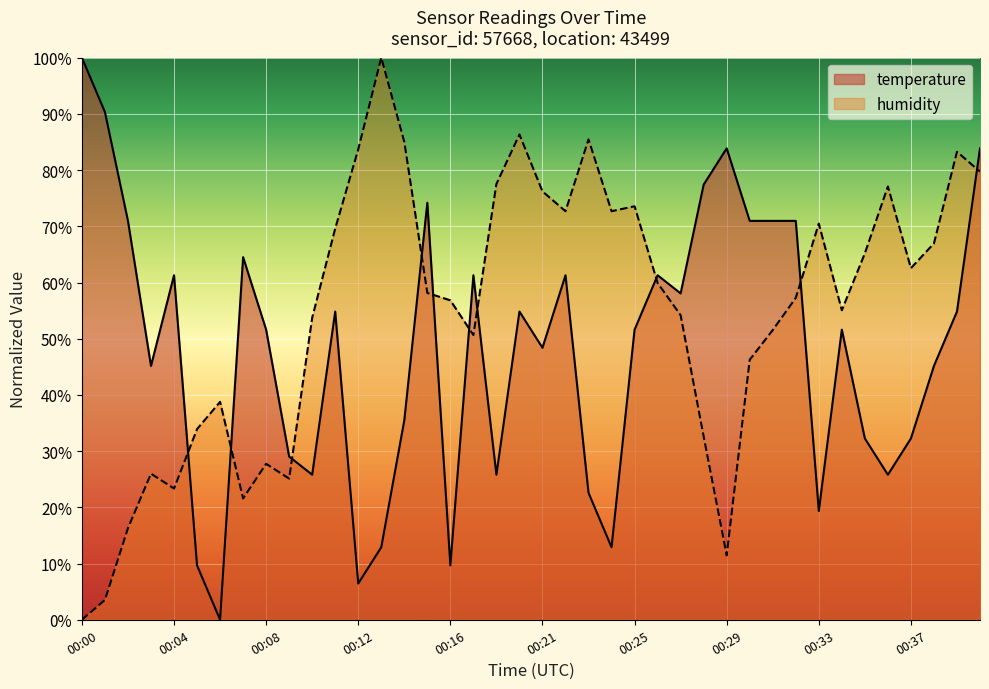

How many distinct data groups are displayed?

2